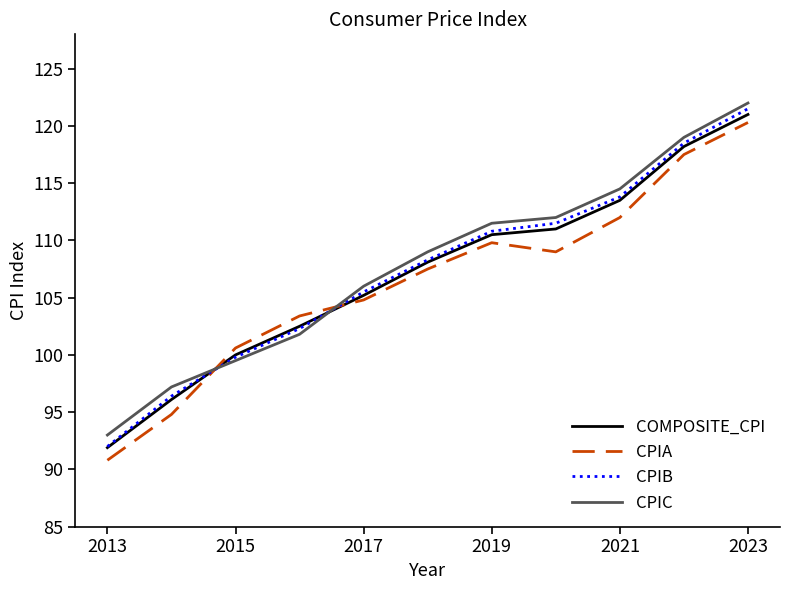

Which series ends up on top after the final intersection of CPIA and CPIC?

CPIC